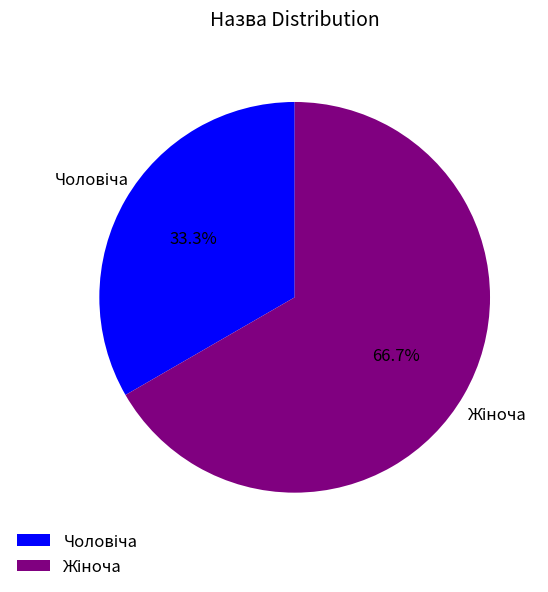

Is there any slice that represents more than half of the pie?

Yes